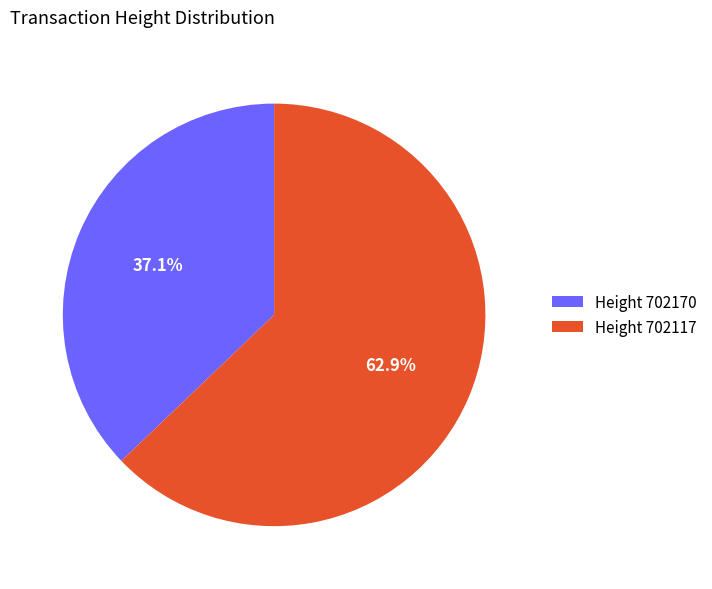

How many slices are in this pie chart?

2